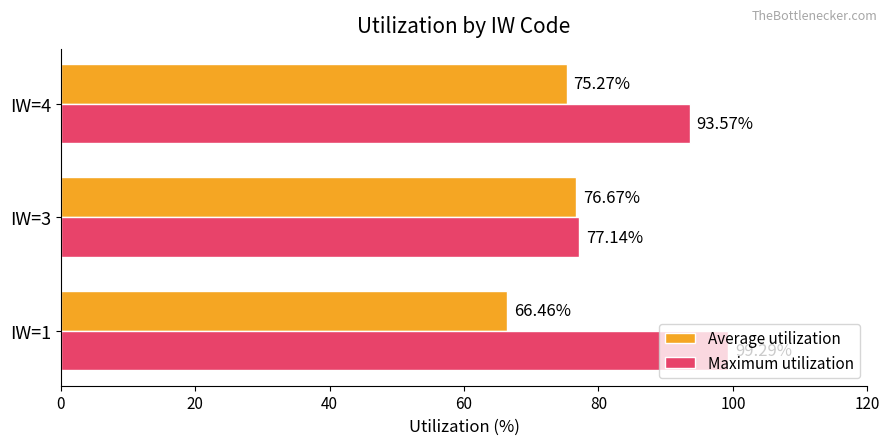

Which series has the largest range (max minus min)?

Maximum utilization